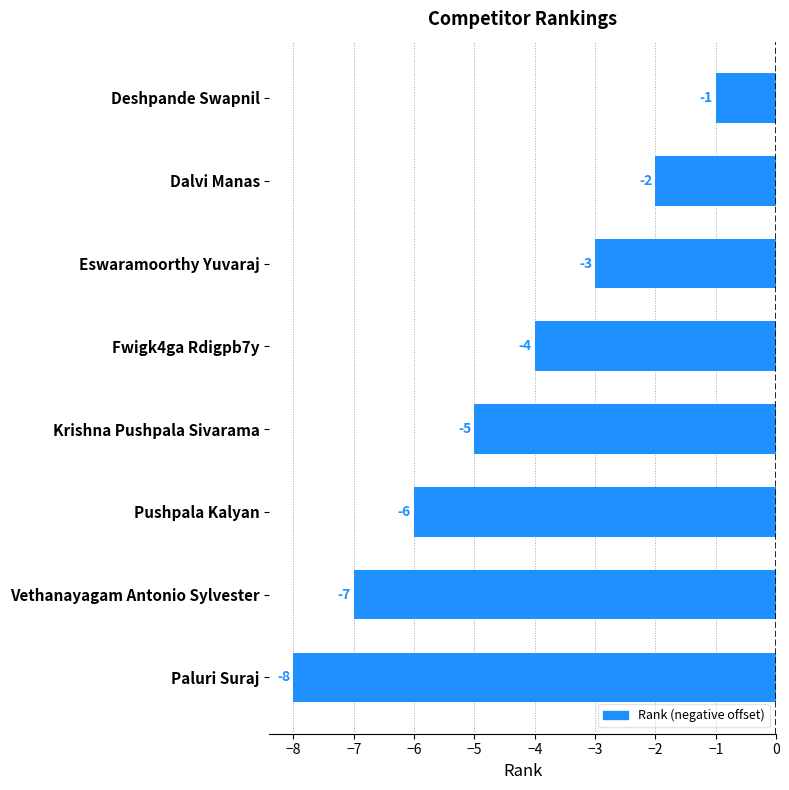

The chart shows a value of -3 at Eswaramoorthy Yuvaraj. True or false?

True